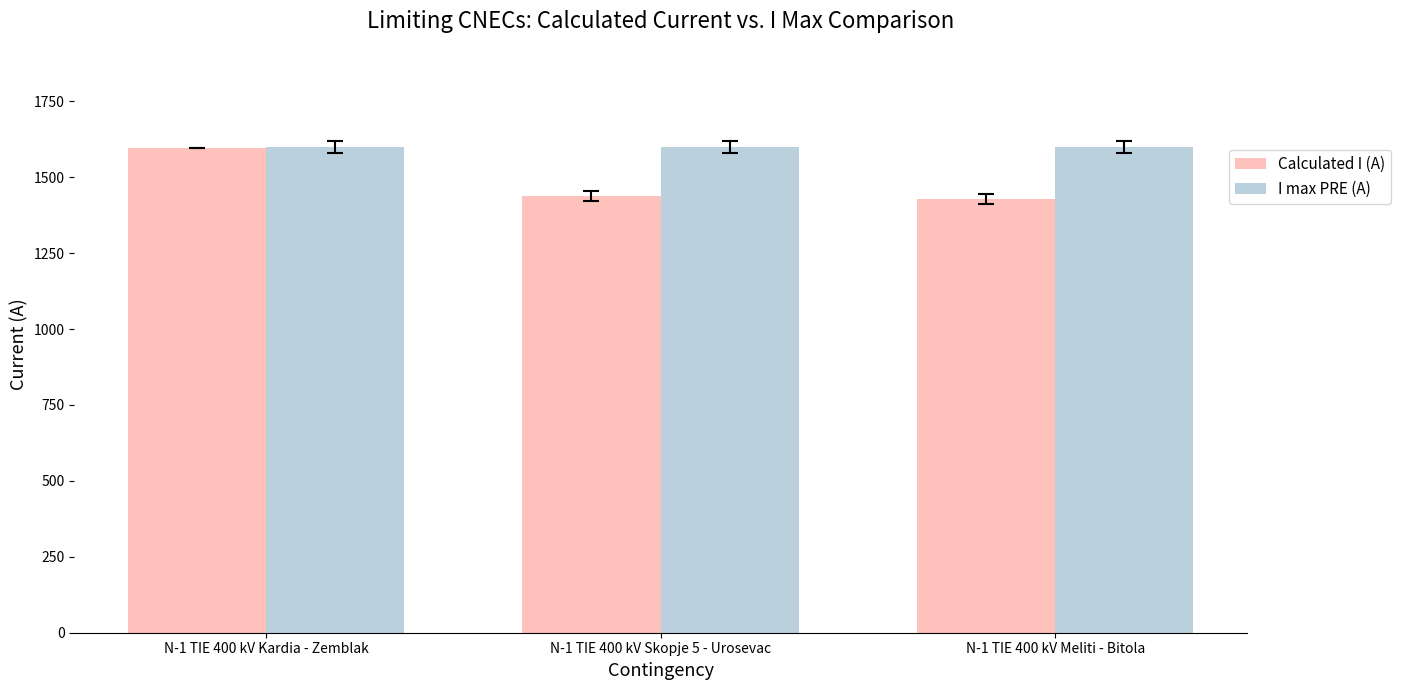

What is the label of the 2nd bar from the left?

N-1 TIE 400 kV Skopje 5 - Urosevac